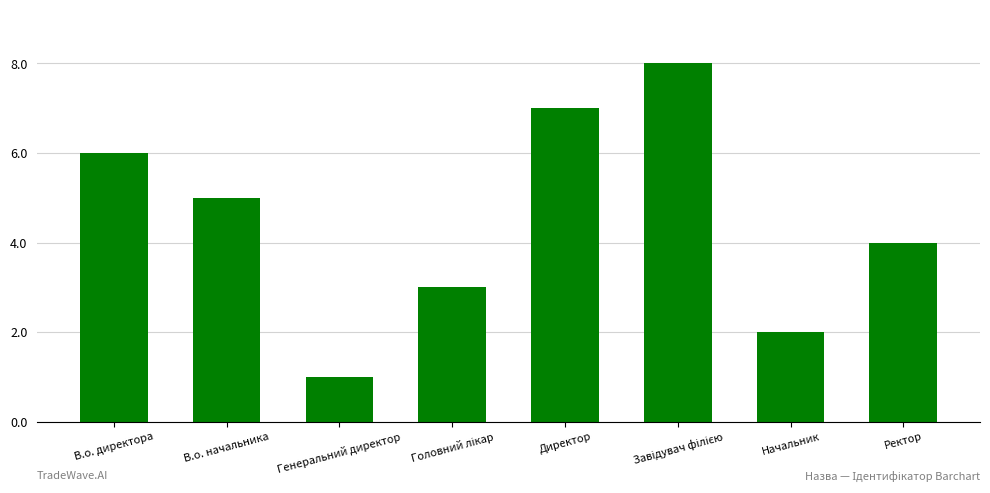

Is it true that the value at В.о. начальника is 1?

False